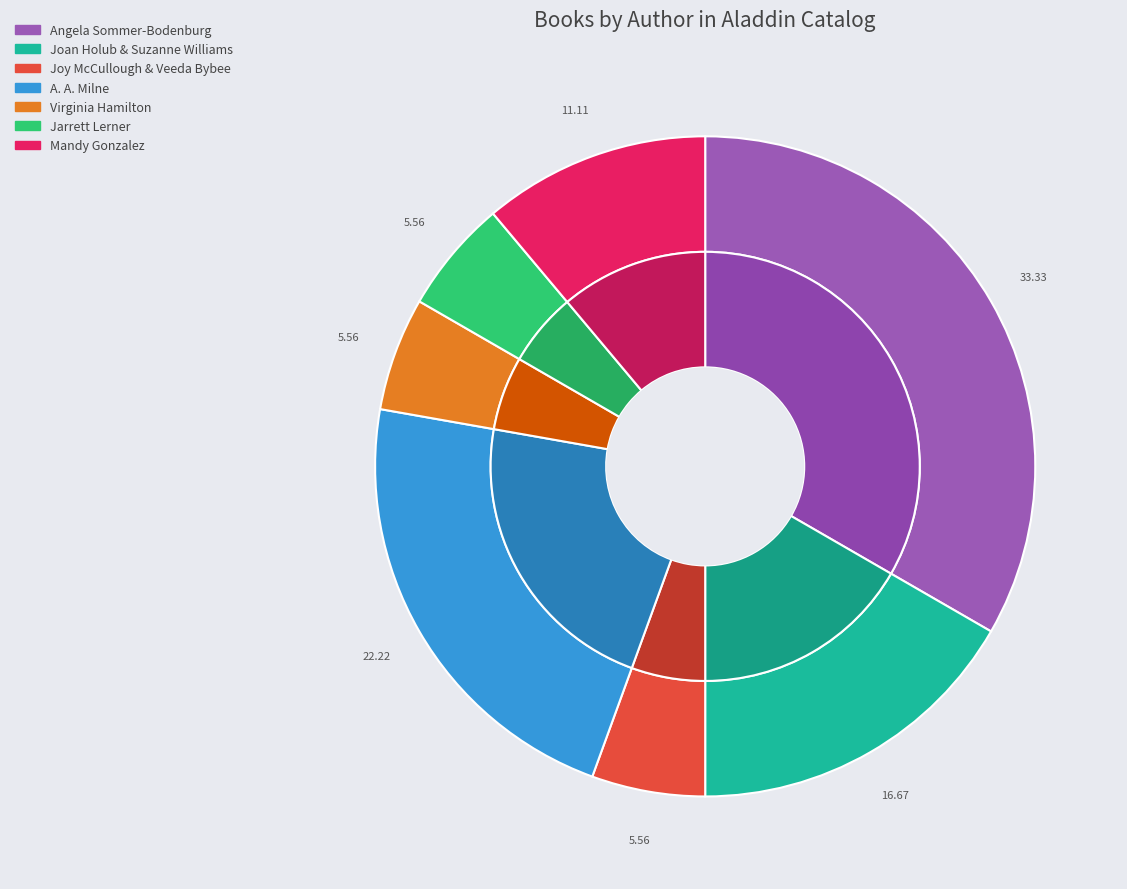

Which category has the biggest portion of the pie?

Angela Sommer-Bodenburg (1333641)